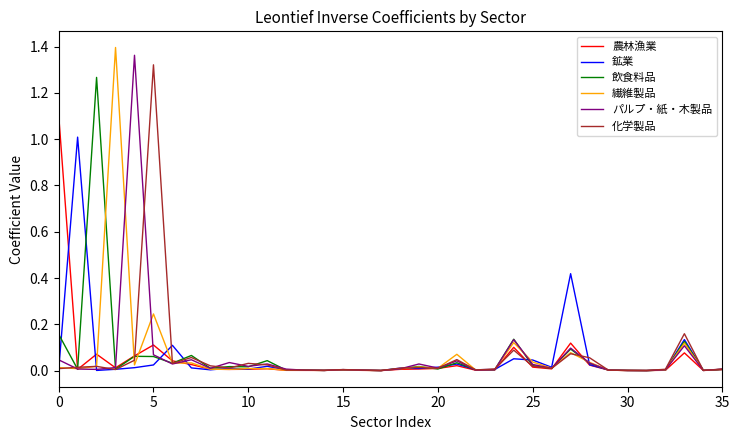

How many lines are shown in the chart?

6